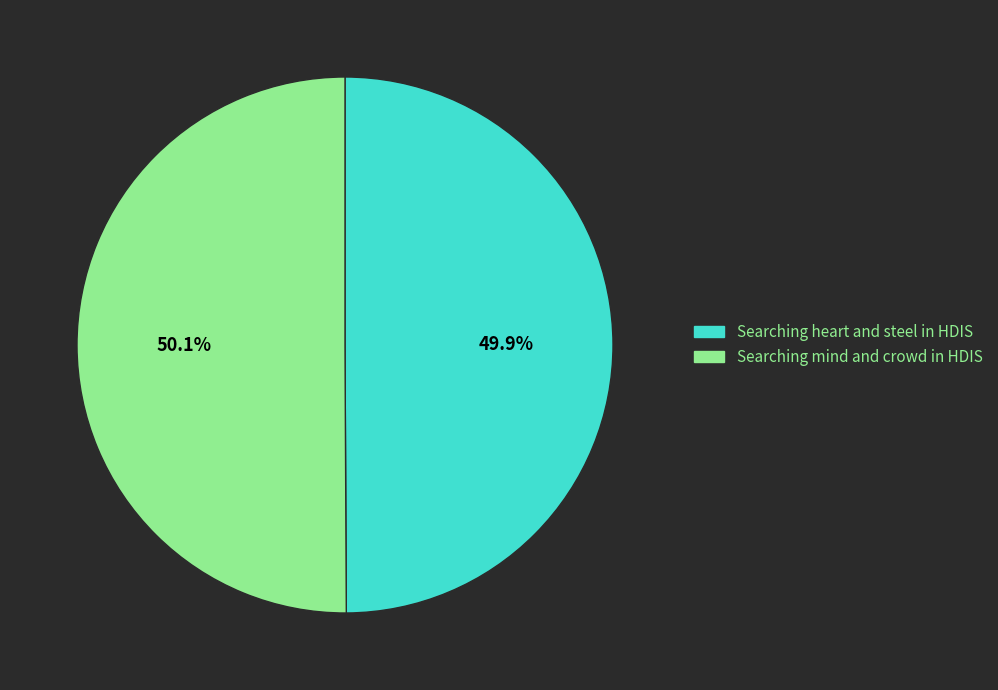

What is the total percentage of Searching mind and crowd in HDIS and Searching heart and steel in HDIS?

100.0%